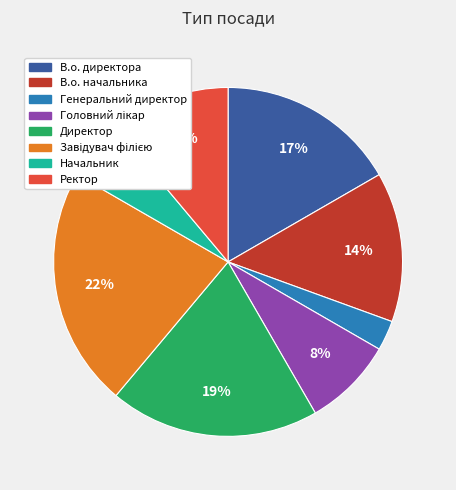

Is it true that Ректор is 11% of the pie?

True